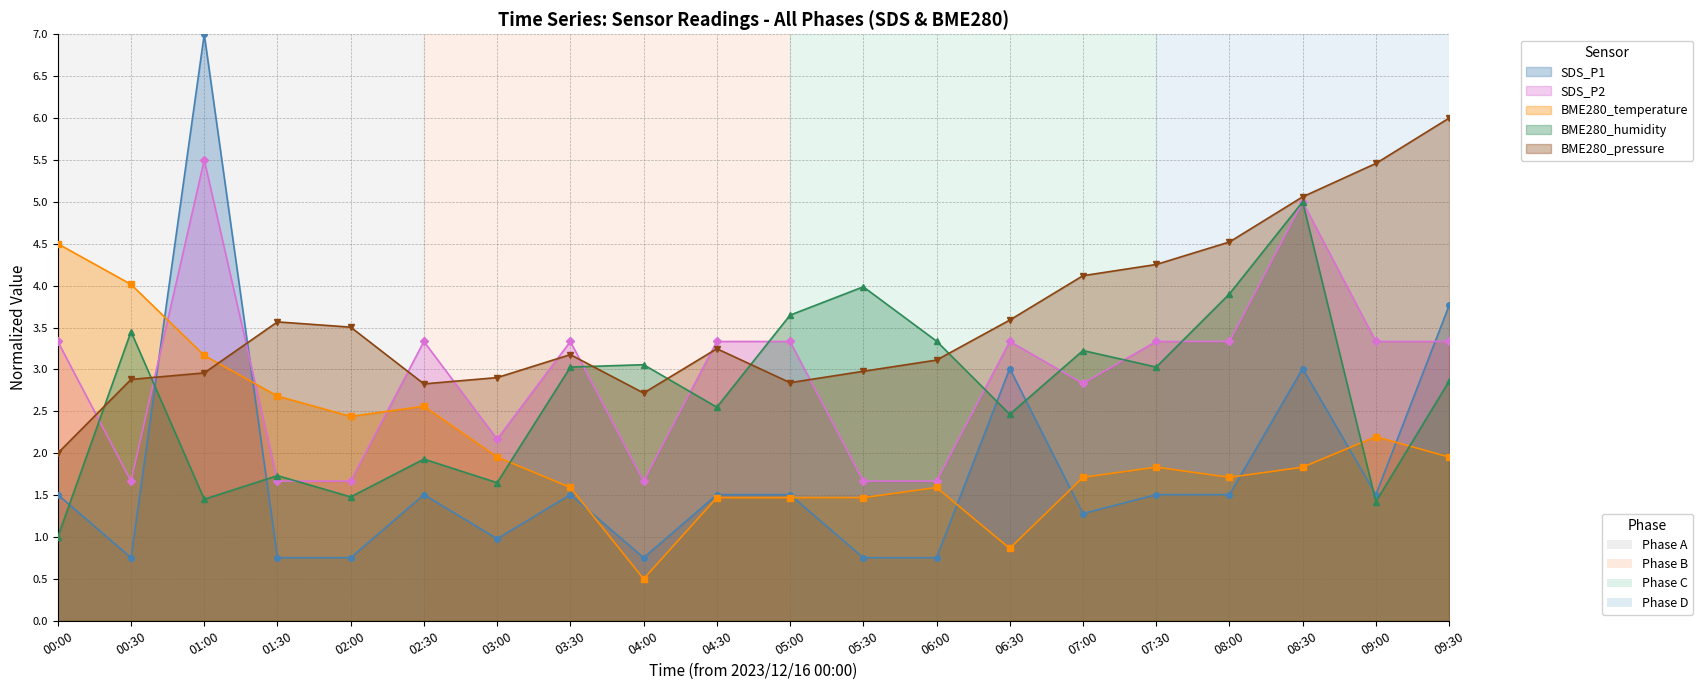

What is the total value across all series at 04:30?

12.1